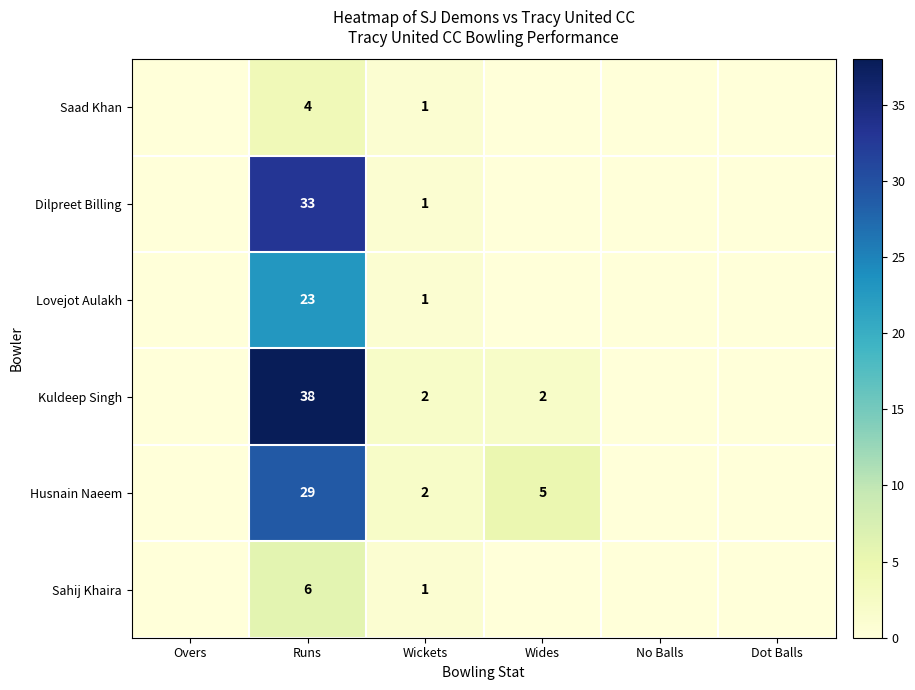

What is the spread (max minus min) of values at Runs?

34